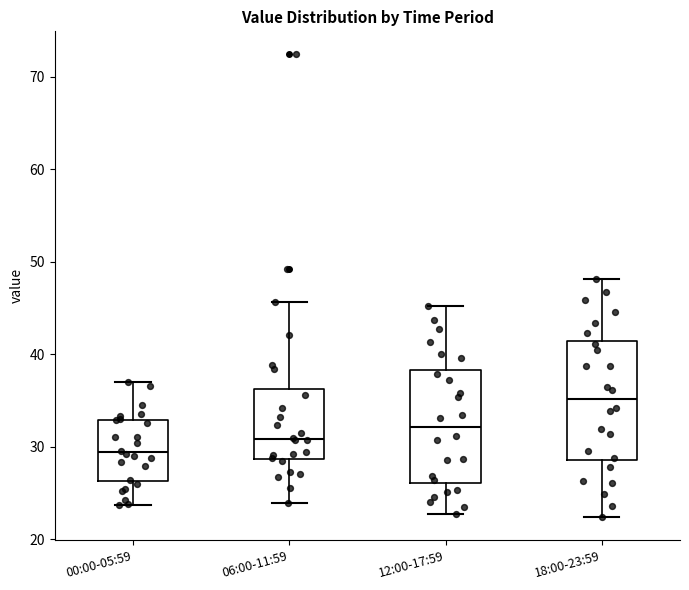

Which box's median line is the highest?

18:00-23:59